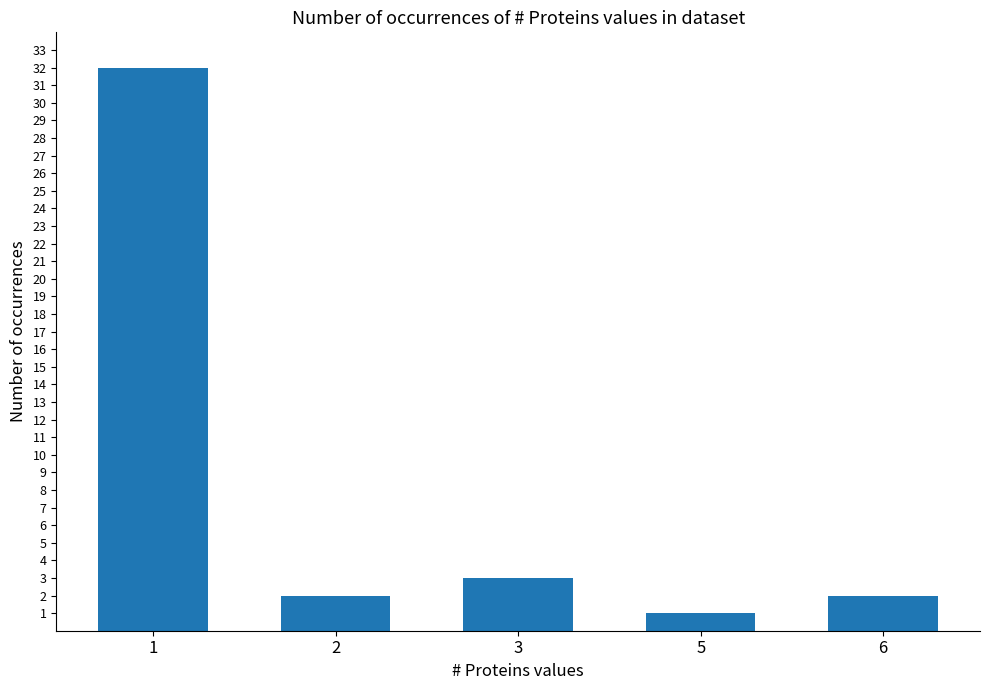

The chart shows a value of 55 at 1. True or false?

False